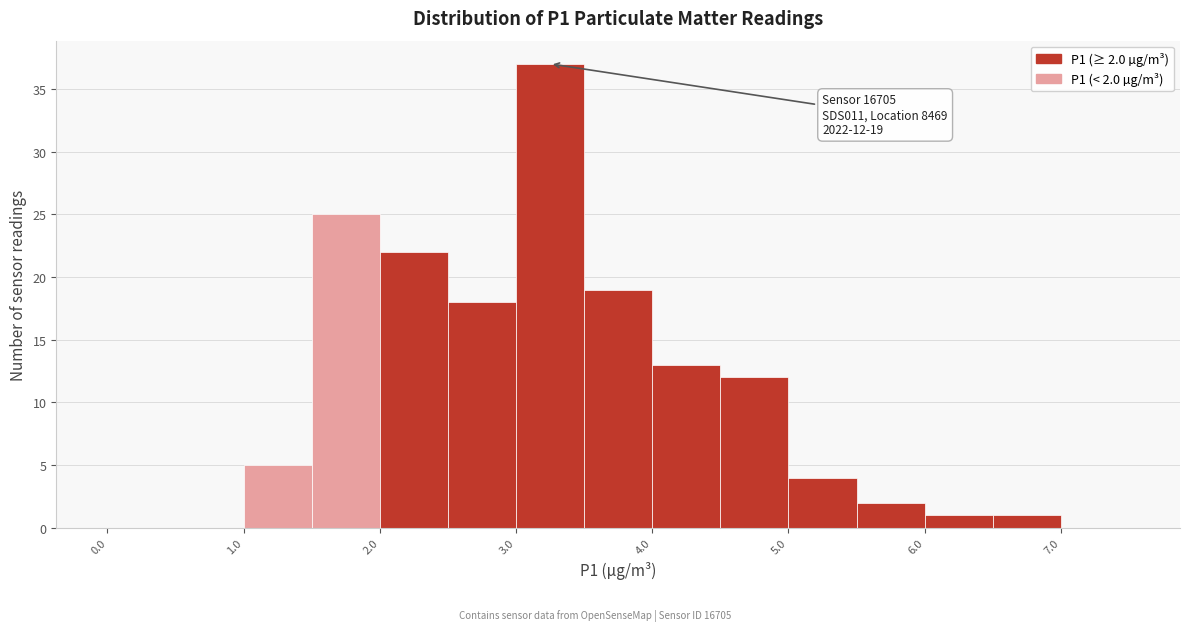

Which range on the x-axis has the tallest bar?

3.0 to 3.5